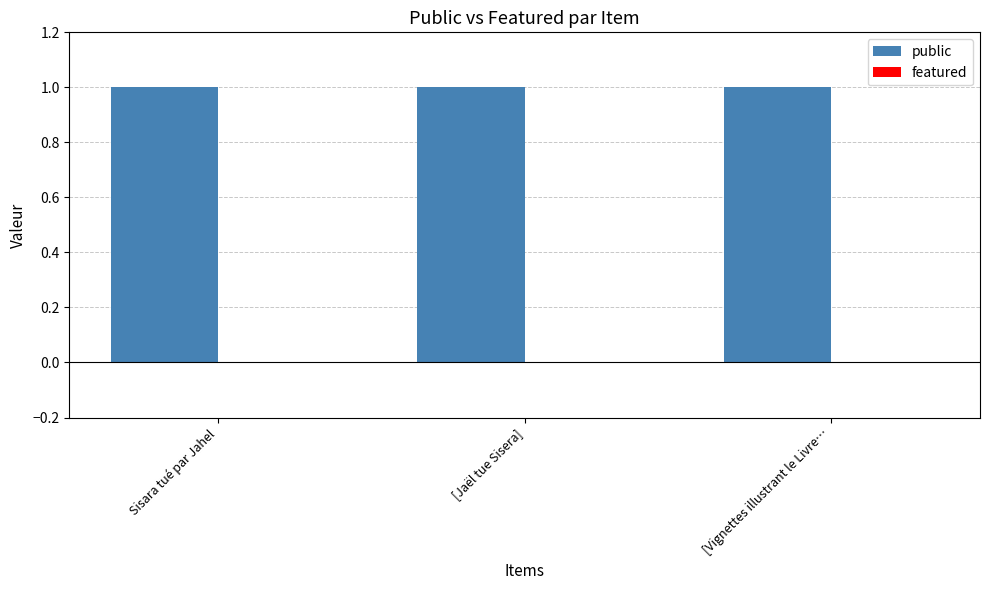

What is the sum of all public values?

3